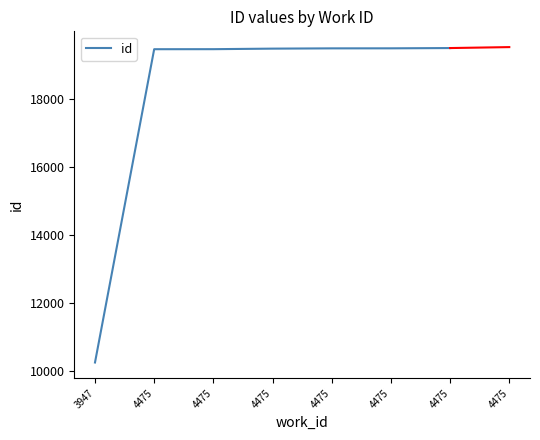

How many categories are shown in the chart?

7